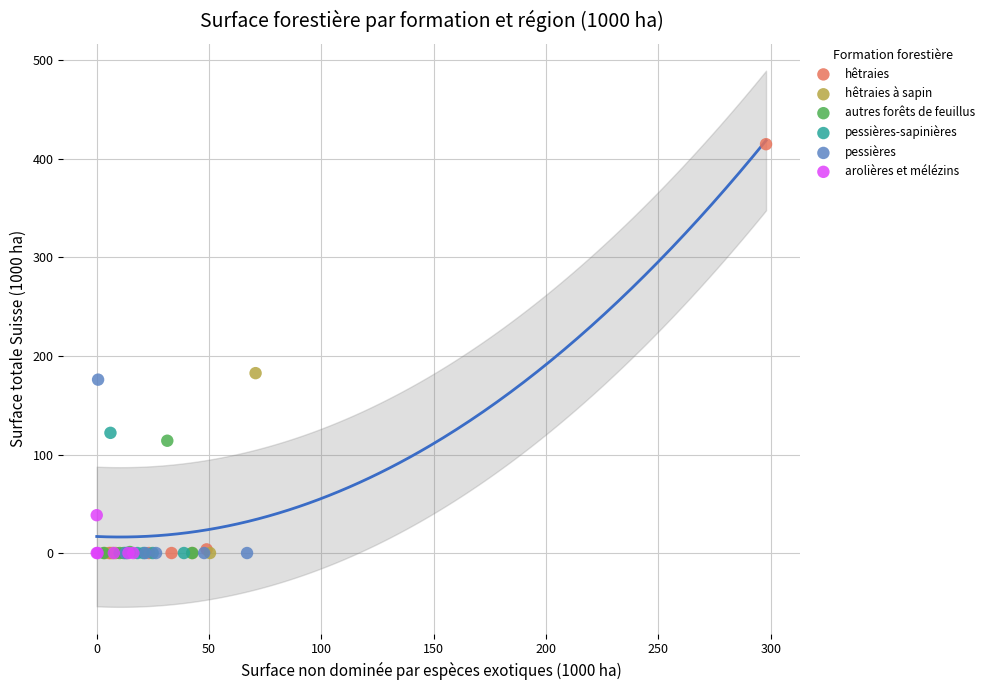

Which series reaches the maximum Y coordinate?

hêtraies